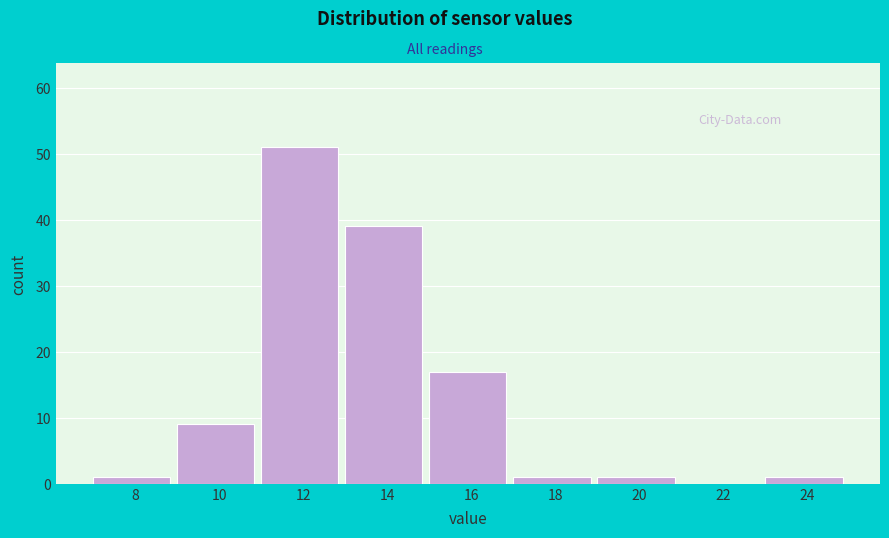

Reading left to right, what are all the values shown in this chart?

8=1	10=9	12=51	14=39	16=17	18=1	20=1	22=0	24=1